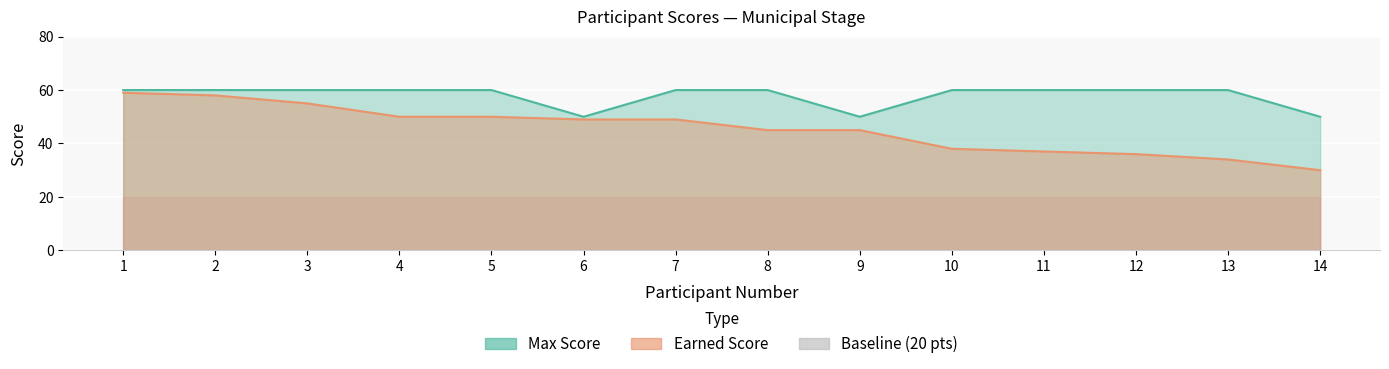

Which series has the largest range (max minus min)?

Earned Score